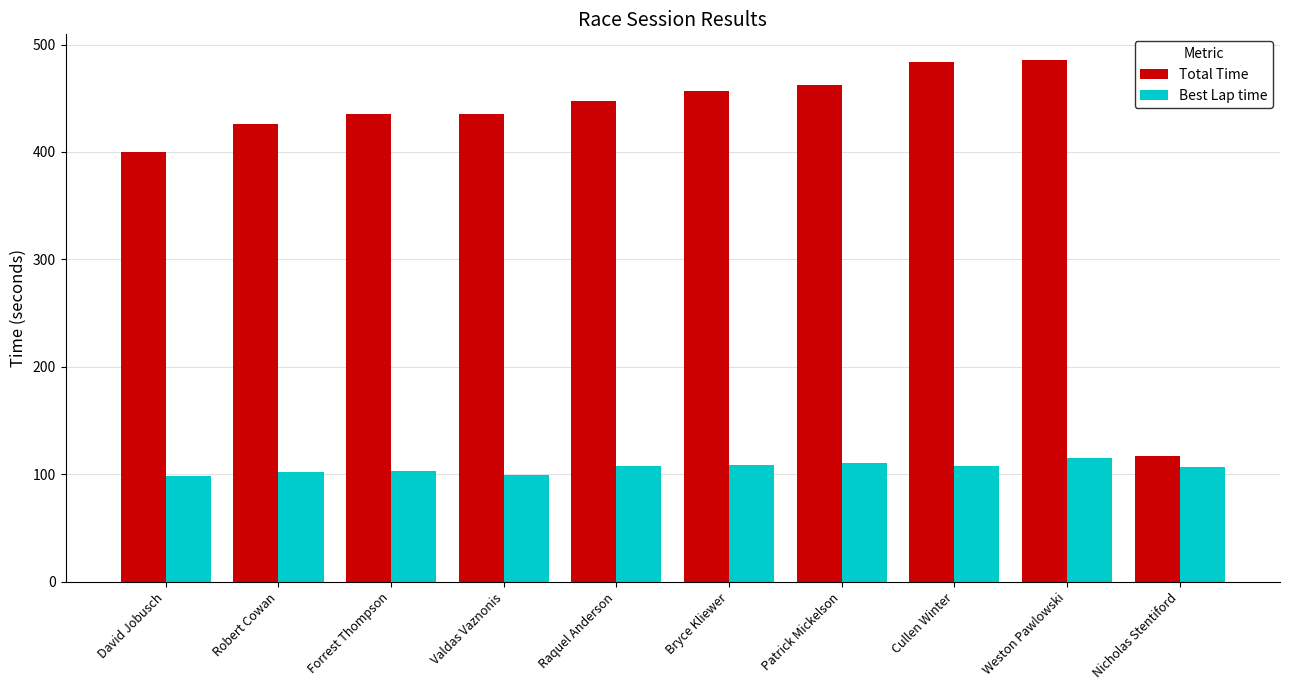

How many distinct data groups are displayed?

2